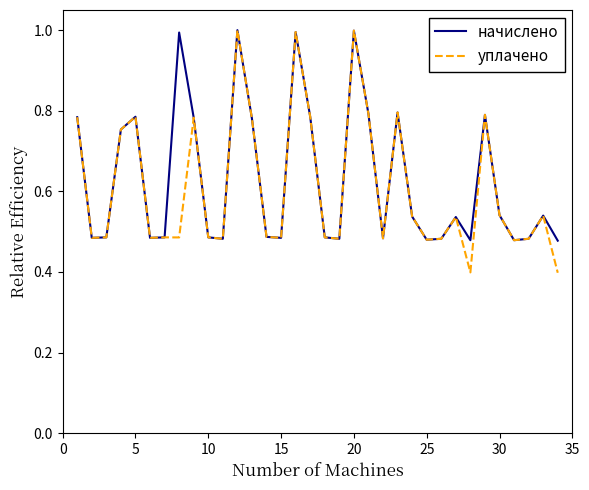

Which series has the largest range (max minus min)?

уплачено